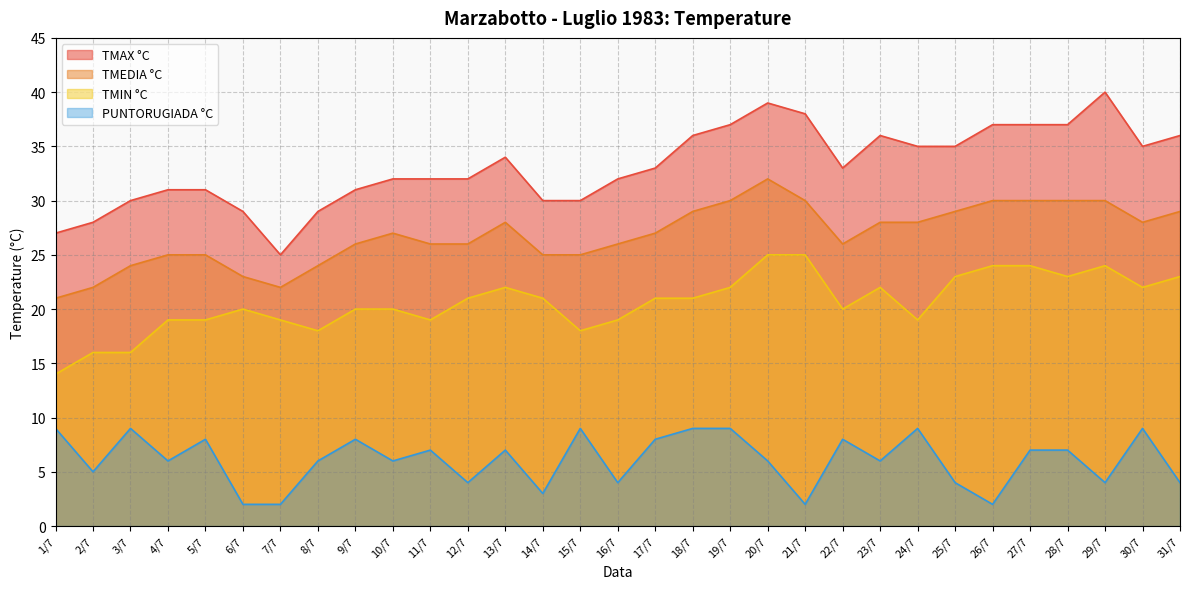

How many values in the TMAX °C series exceed 33?

14